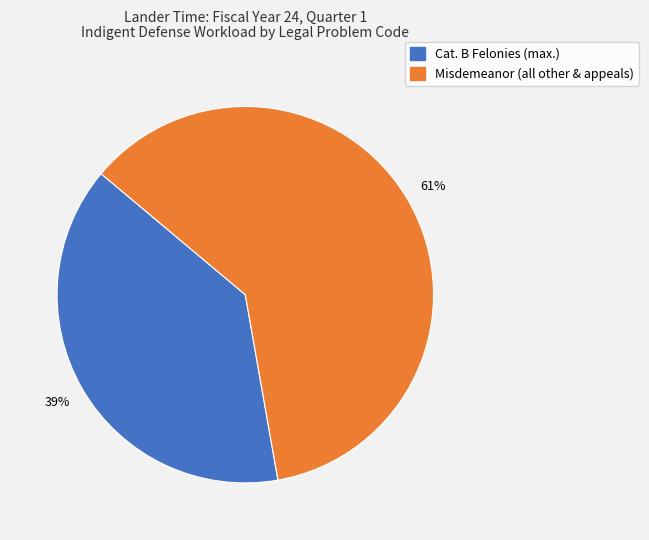

What percentage is the Cat. B Felonies (max.) slice, to the nearest percent?

39%